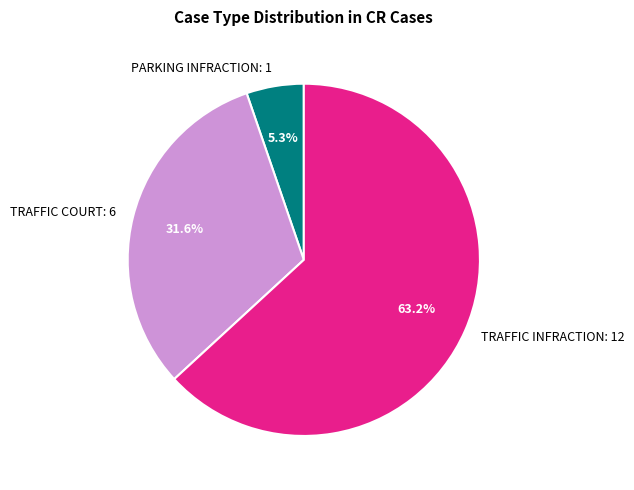

Rank the categories by value from highest to lowest.

TRAFFIC INFRACTION: 12, TRAFFIC COURT: 6, PARKING INFRACTION: 1